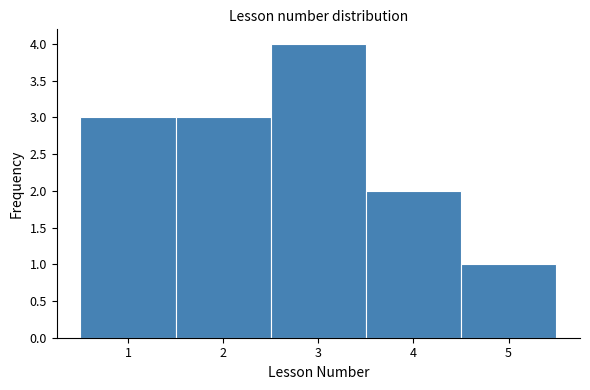

Which range on the x-axis has the tallest bar?

2.5 to 3.5